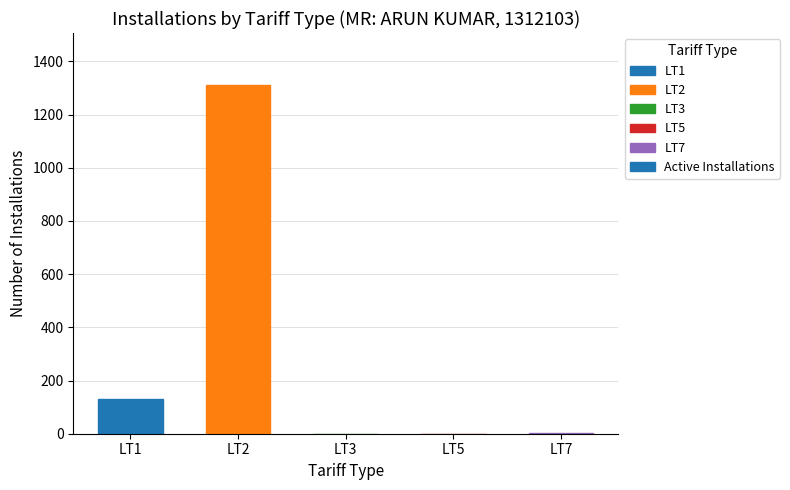

At which label does the data first exceed 3?

LT1